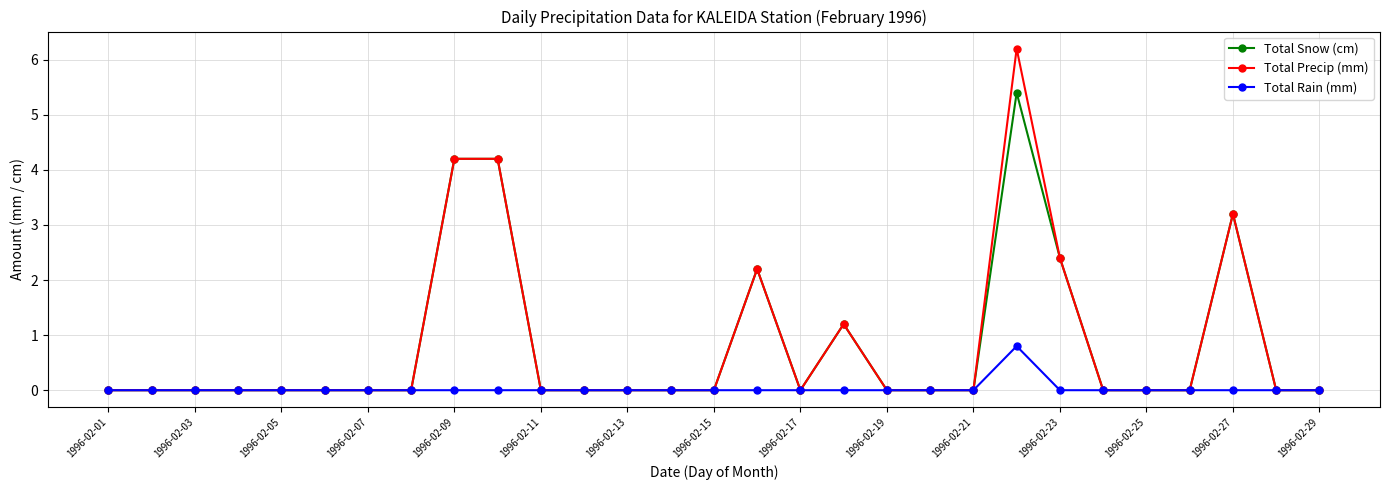

Count the number of categories in the chart.

29